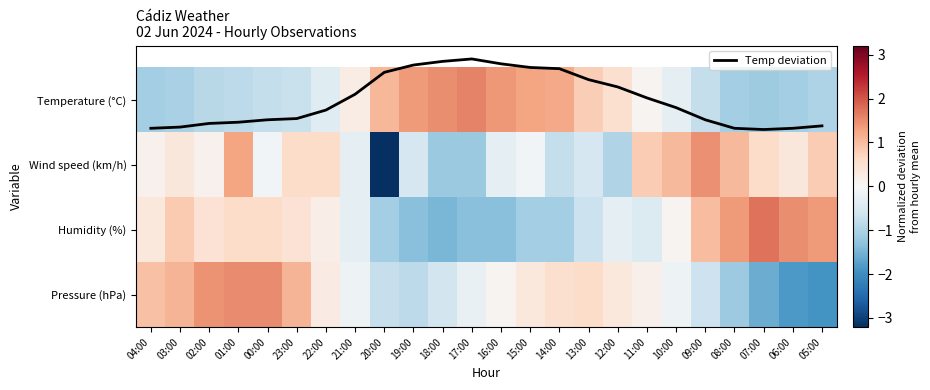

The Temperature (°C) series shows -0.5 at 10:00. True or false?

False